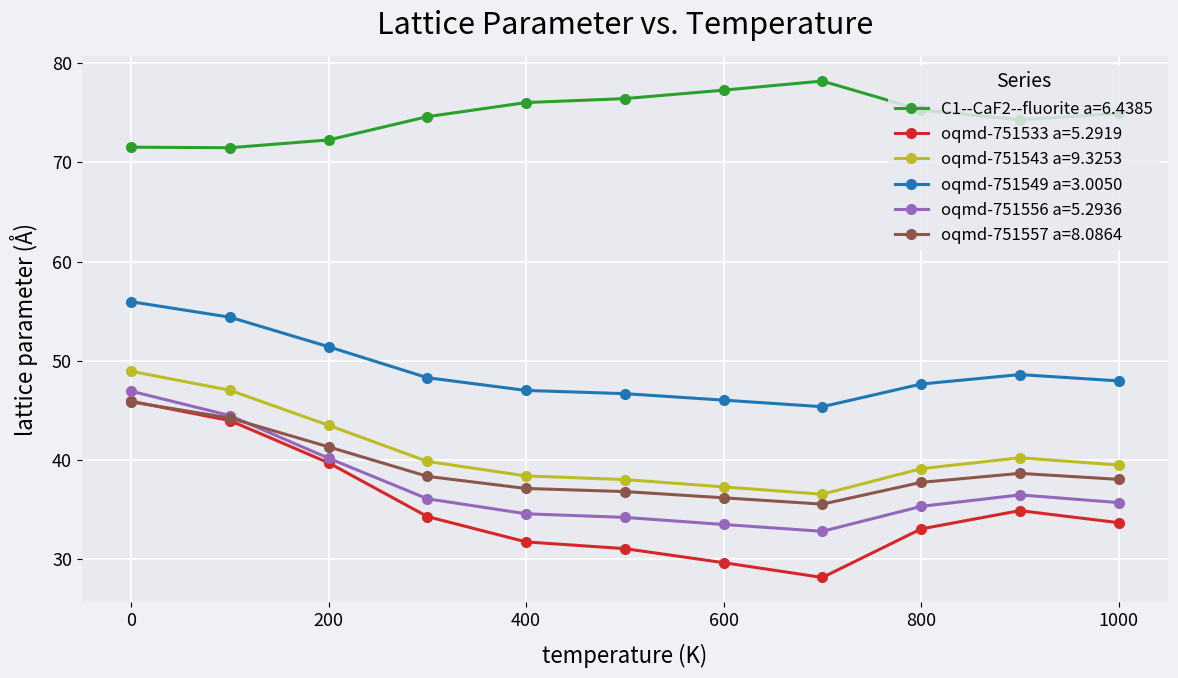

How many lines are shown in the chart?

6